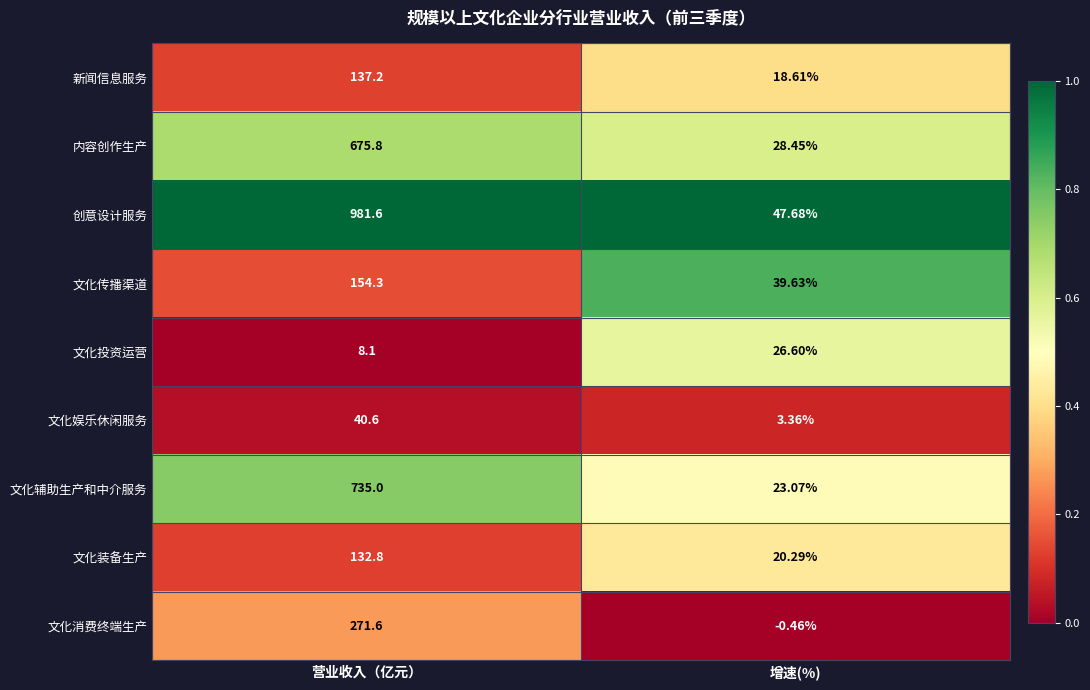

Which series has the widest spread of values?

创意设计服务